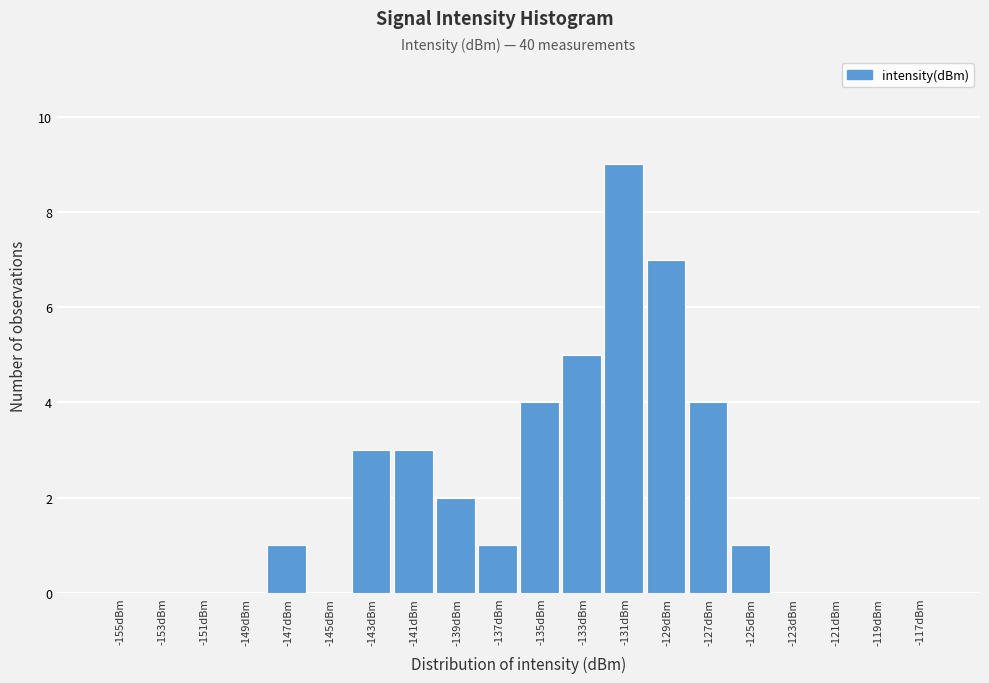

Reading left to right, list all the values displayed in this chart.

-155dBm=0	-153dBm=0	-151dBm=0	-149dBm=0	-147dBm=1	-145dBm=0	-143dBm=3	-141dBm=3	-139dBm=2	-137dBm=1	-135dBm=4	-133dBm=5	-131dBm=9	-129dBm=7	-127dBm=4	-125dBm=1	-123dBm=0	-121dBm=0	-119dBm=0	-117dBm=0